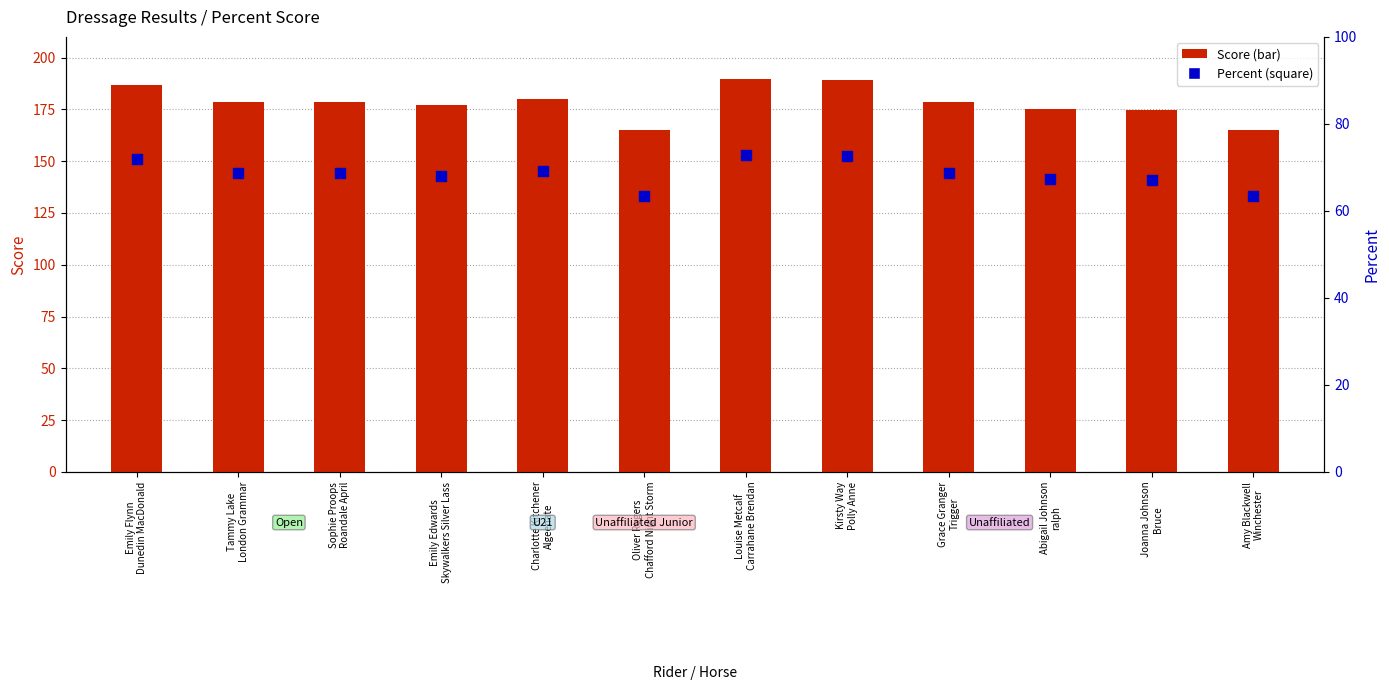

Which series has the largest Y range (max minus min)?

Score